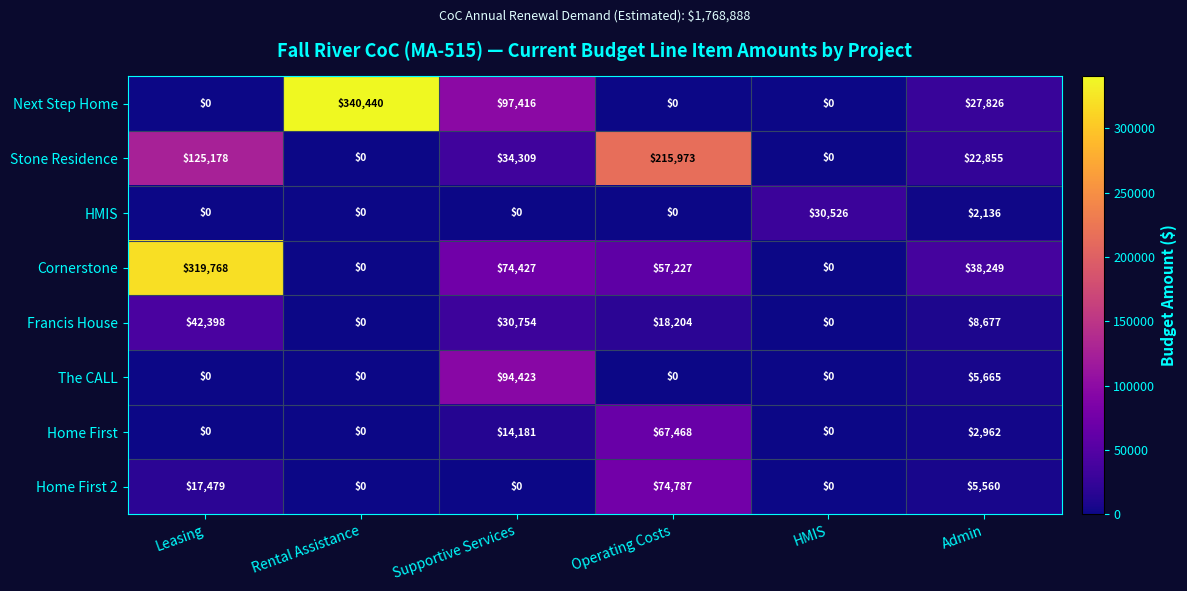

Which series has the largest total across all categories?

Cornerstone